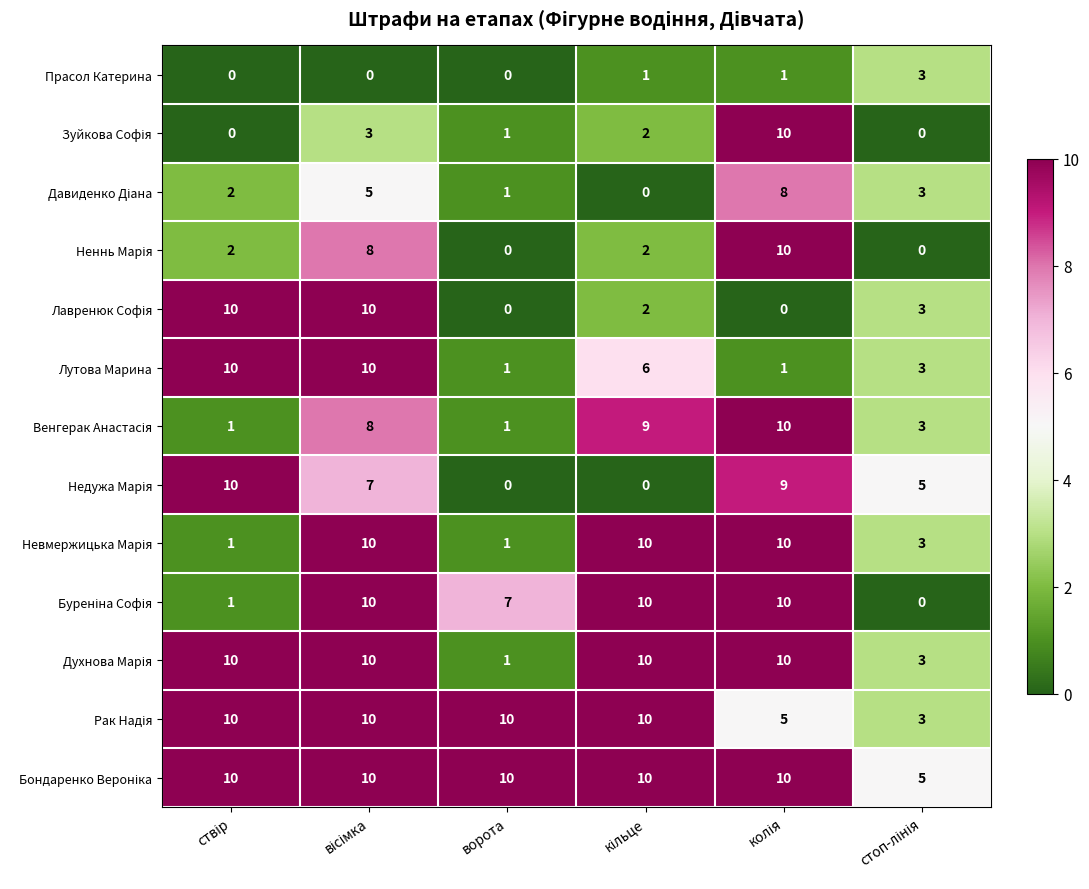

How many categories are shown in the chart?

6